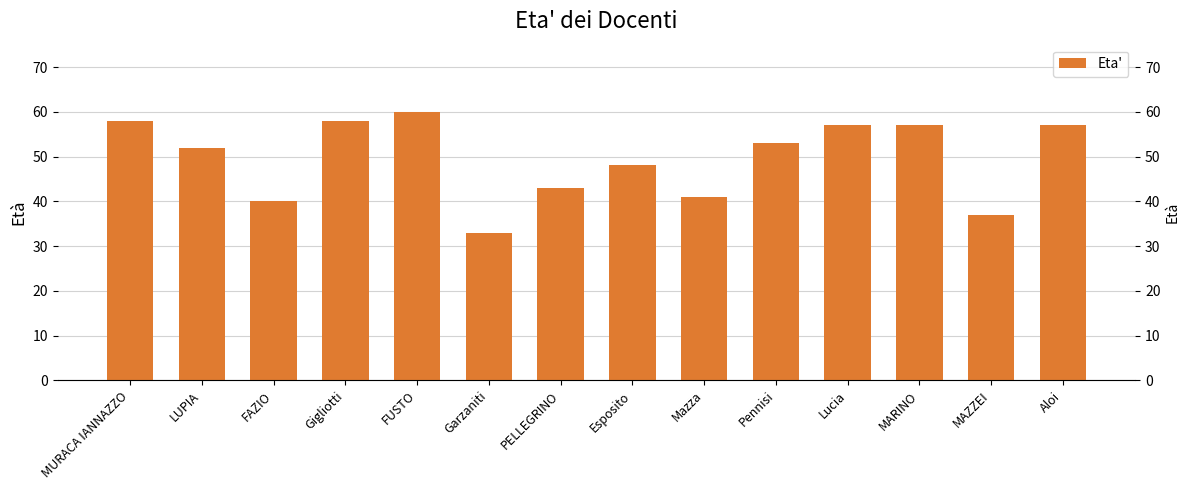

List the labels in order of value, largest first.

FUSTO, MURACA IANNAZZO, Gigliotti, Lucia, MARINO, Aloi, Pennisi, LUPIA, Esposito, PELLEGRINO, Mazza, FAZIO, MAZZEI, Garzaniti